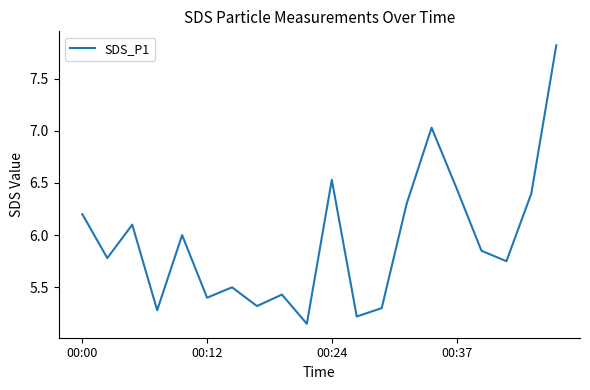

What is the difference between the maximum and minimum values?

2.7